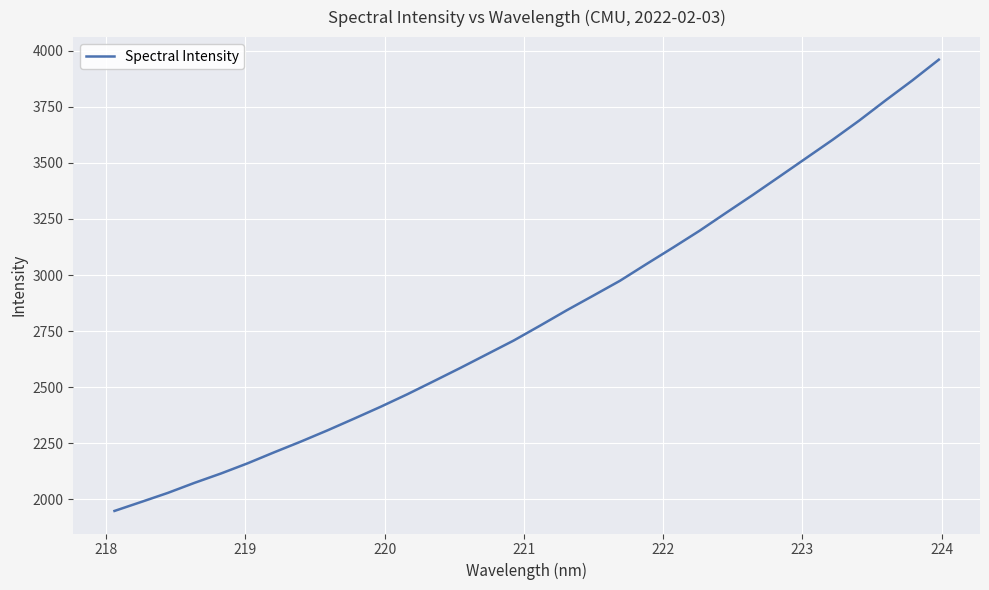

What is the minimum value shown in the chart?

1949.0